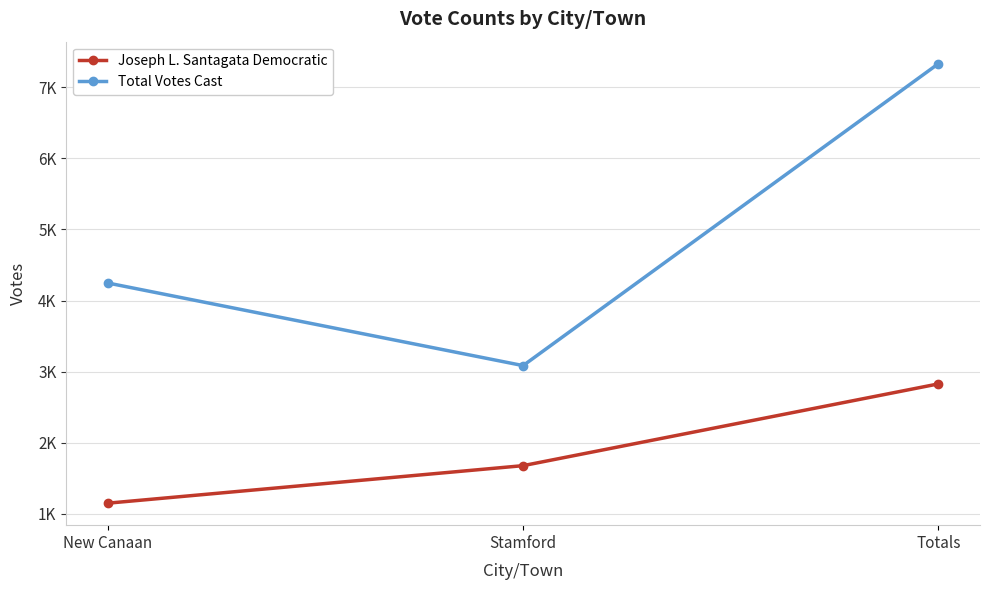

What is the label of the 2nd point from the left?

Stamford